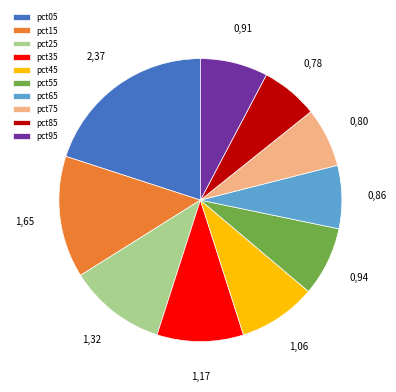

What is the largest slice in the pie chart?

pct05